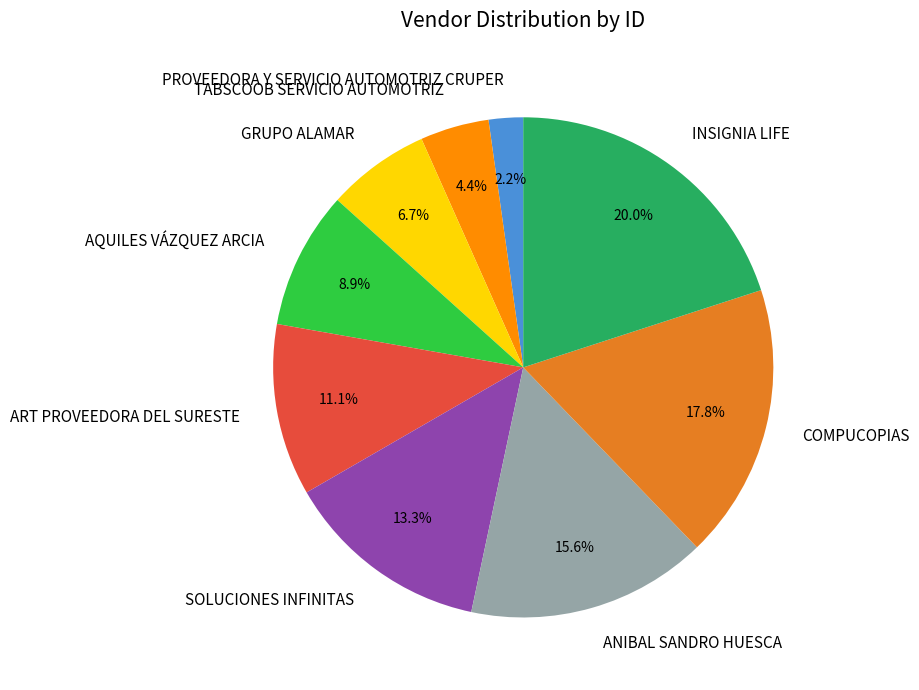

Between INSIGNIA LIFE and ANIBAL SANDRO HUESCA, which is larger?

INSIGNIA LIFE